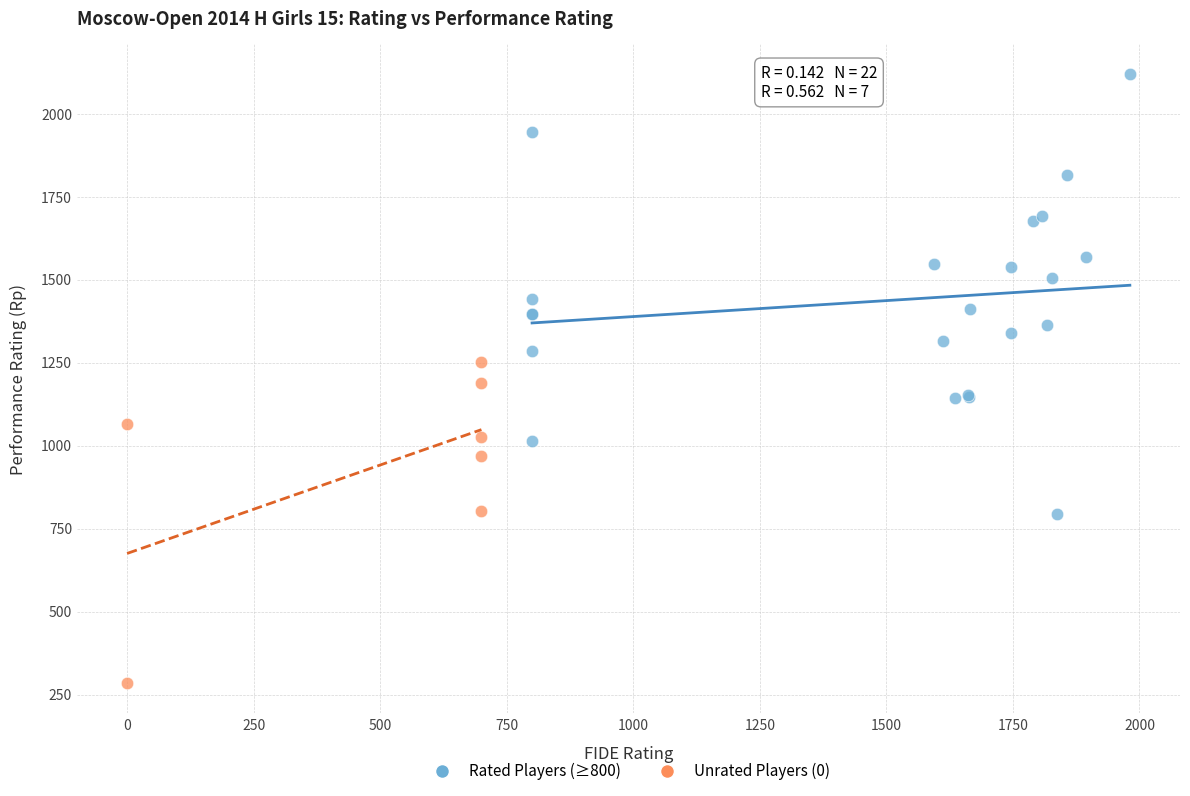

What are all the series names shown in the legend?

Rated Players (≥800), Unrated Players (0)